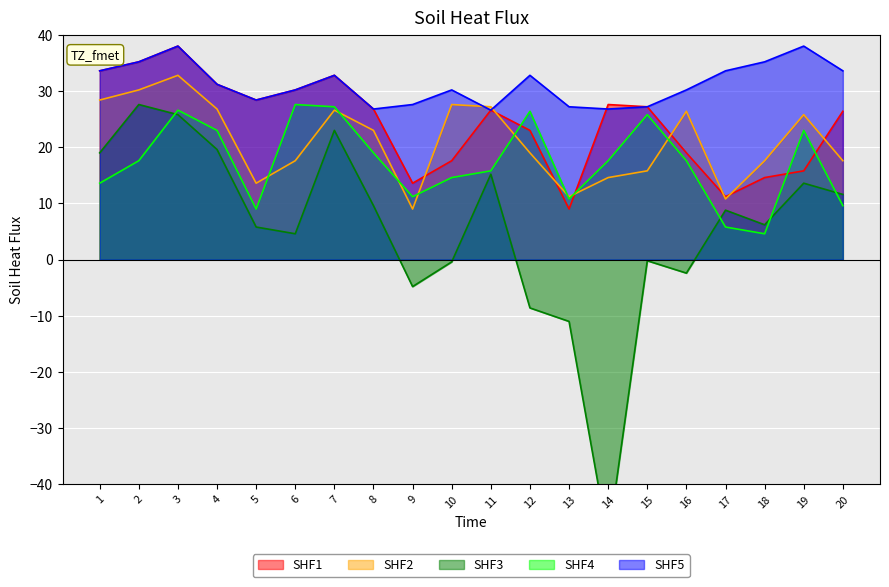

What is the difference between the SHF2 values at 7 and 19?

0.8